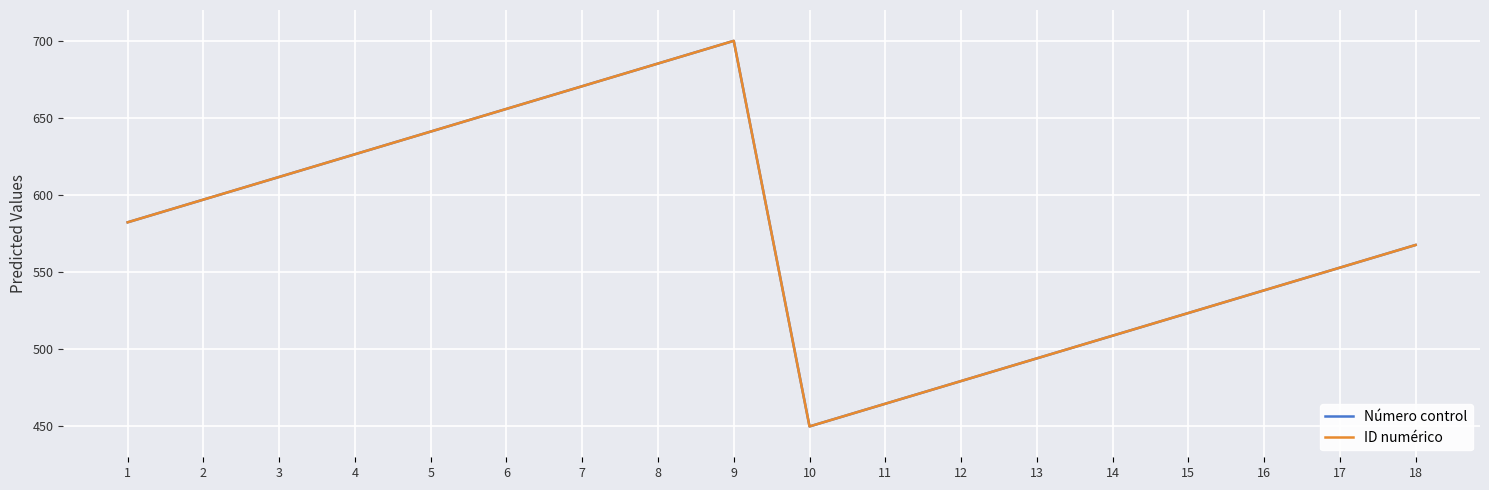

Rank the series at 7 from lowest to highest value.

Número control, ID numérico